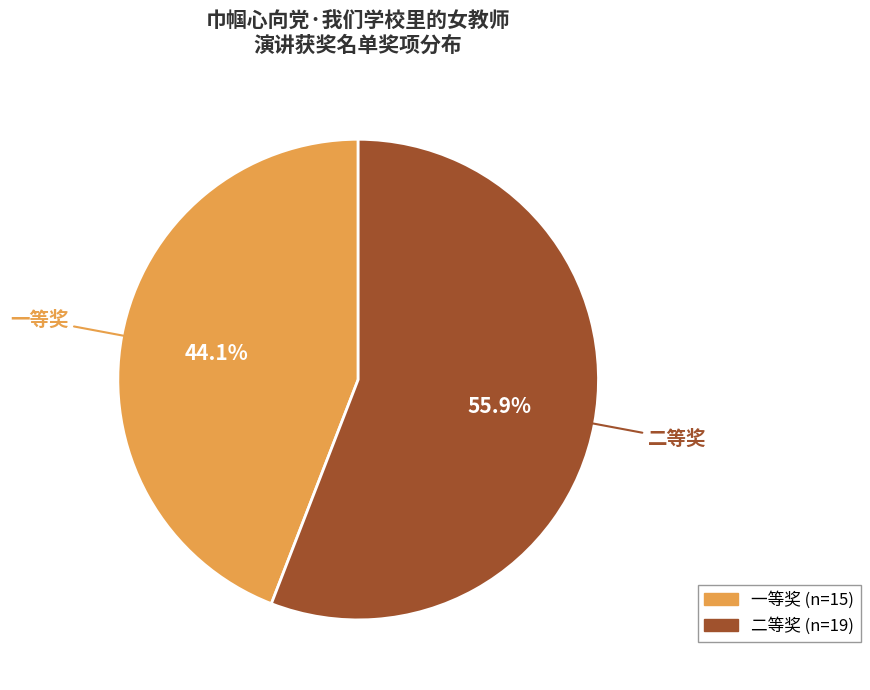

How many segments does this pie chart have?

2